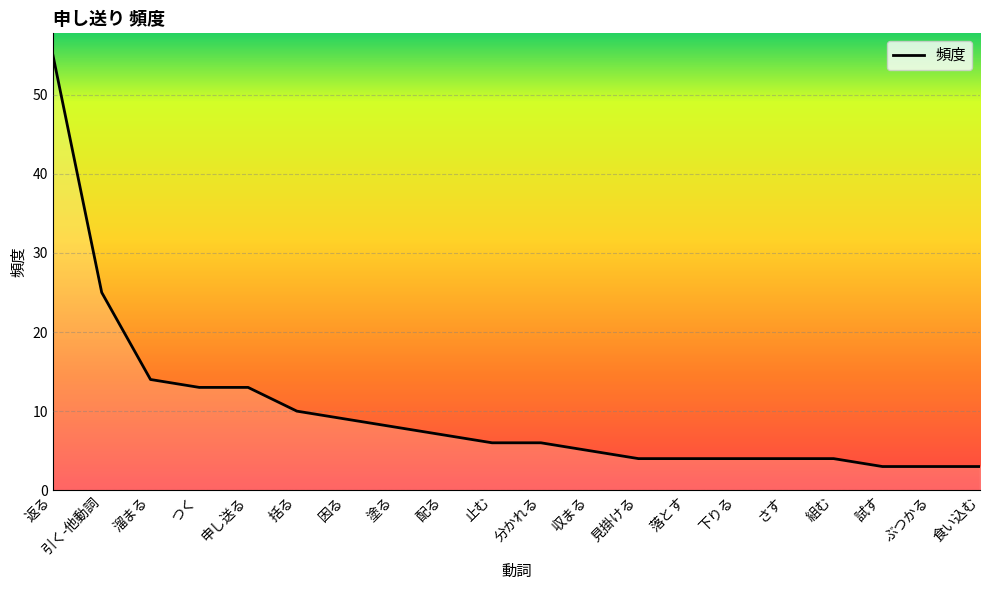

What is the greatest value displayed?

55